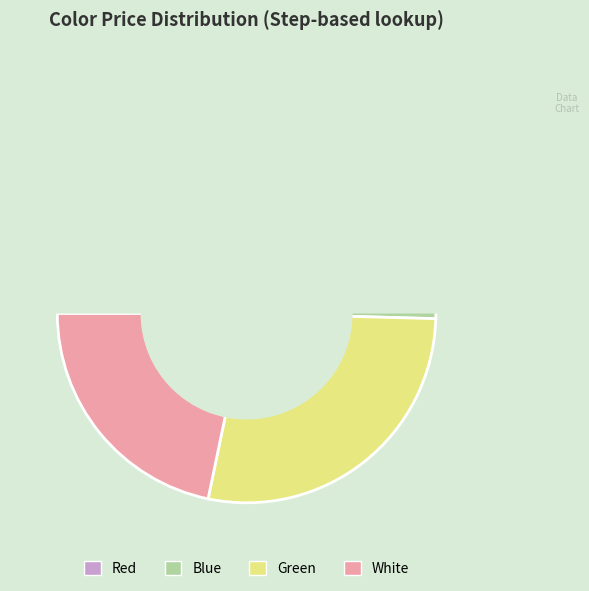

True or false: Blue accounts for 30% of the total.

False